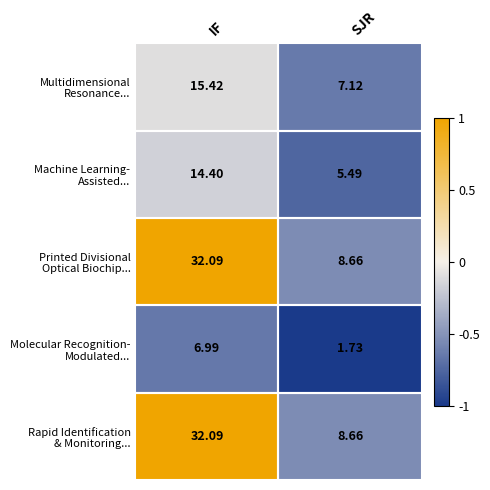

At which category is the sum across all series the highest?

IF